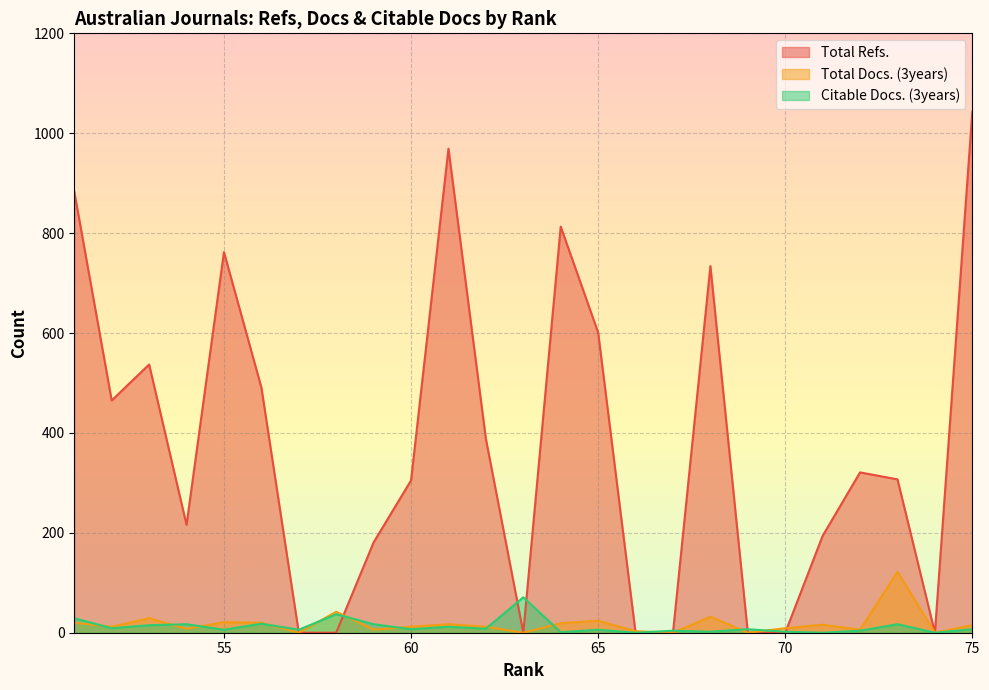

What is the difference between the maximum and minimum values in the Total Docs. (3years) series?

122